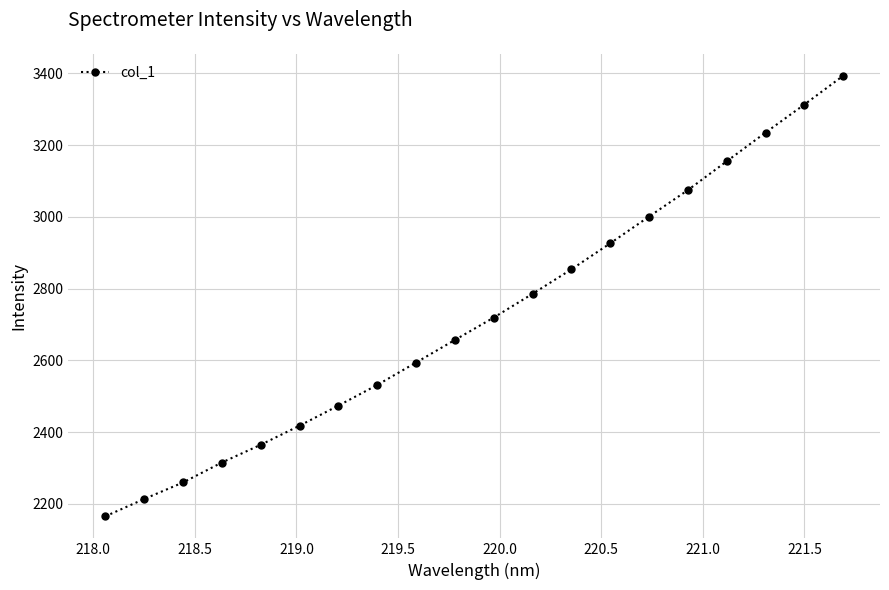

What is the maximum value shown in the chart?

3393.5